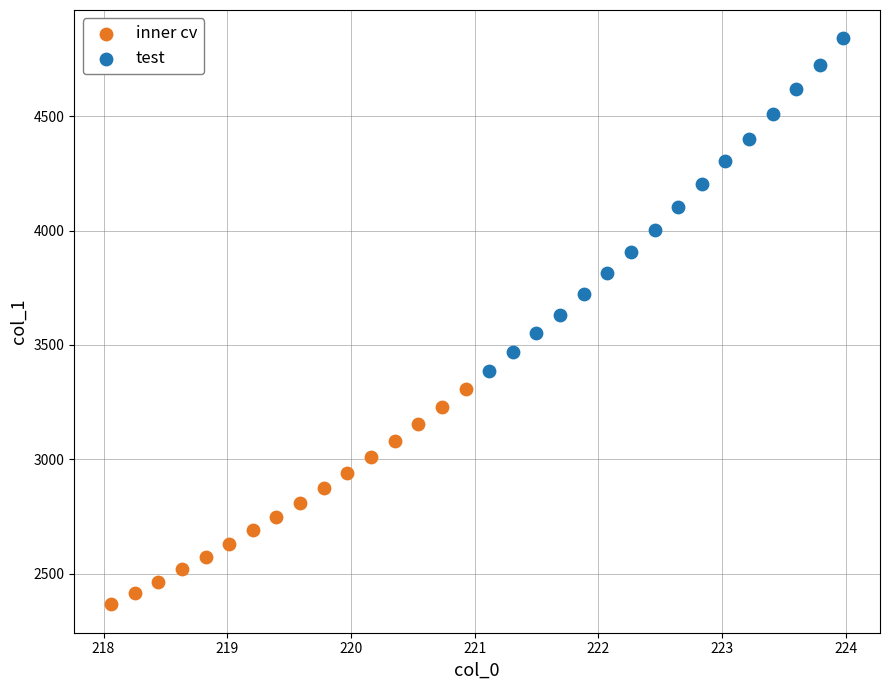

Which series reaches the minimum Y coordinate?

inner cv